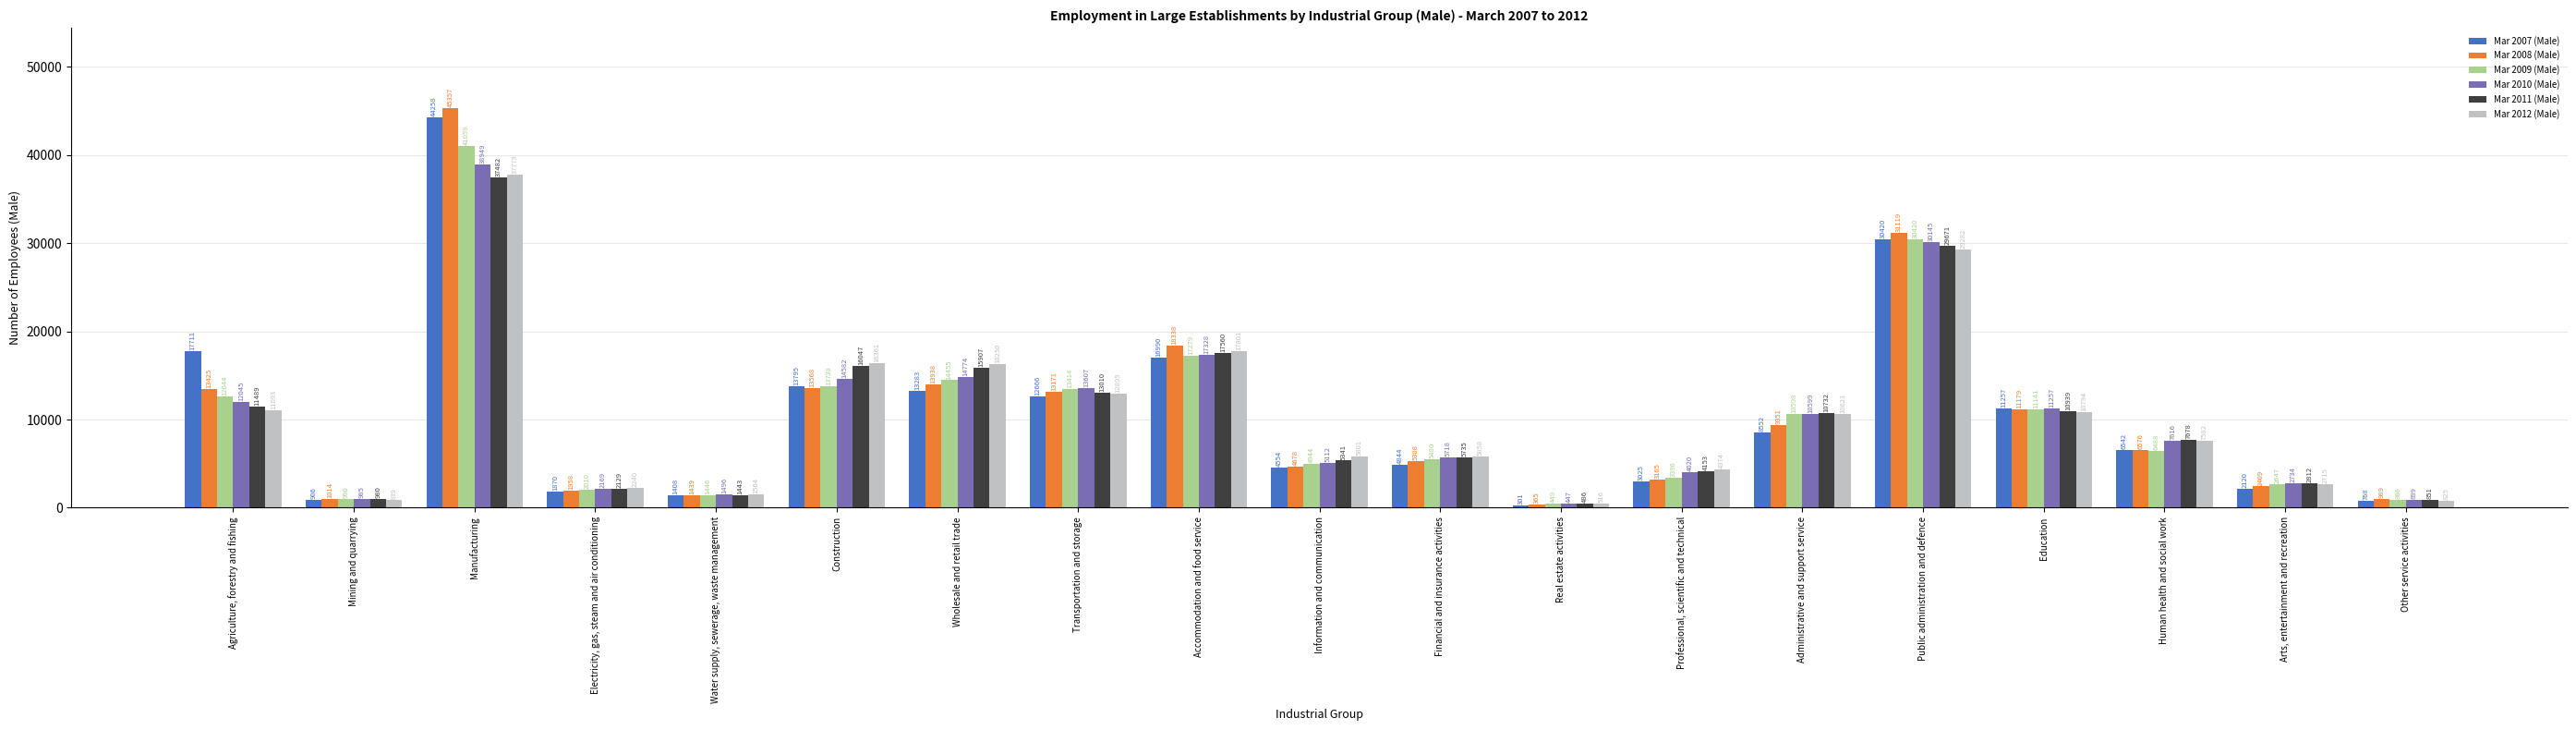

What is the smallest value displayed?

301